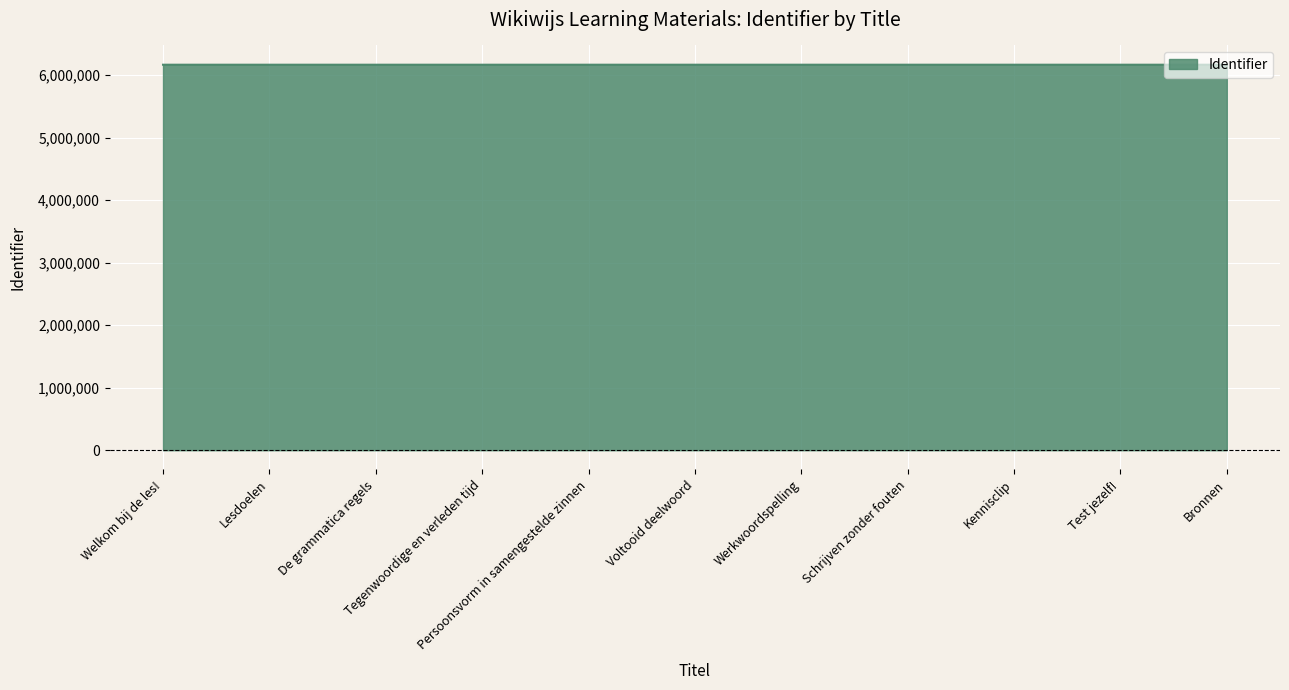

What is the change in value from Voltooid deelwoord to Schrijven zonder fouten?

+4